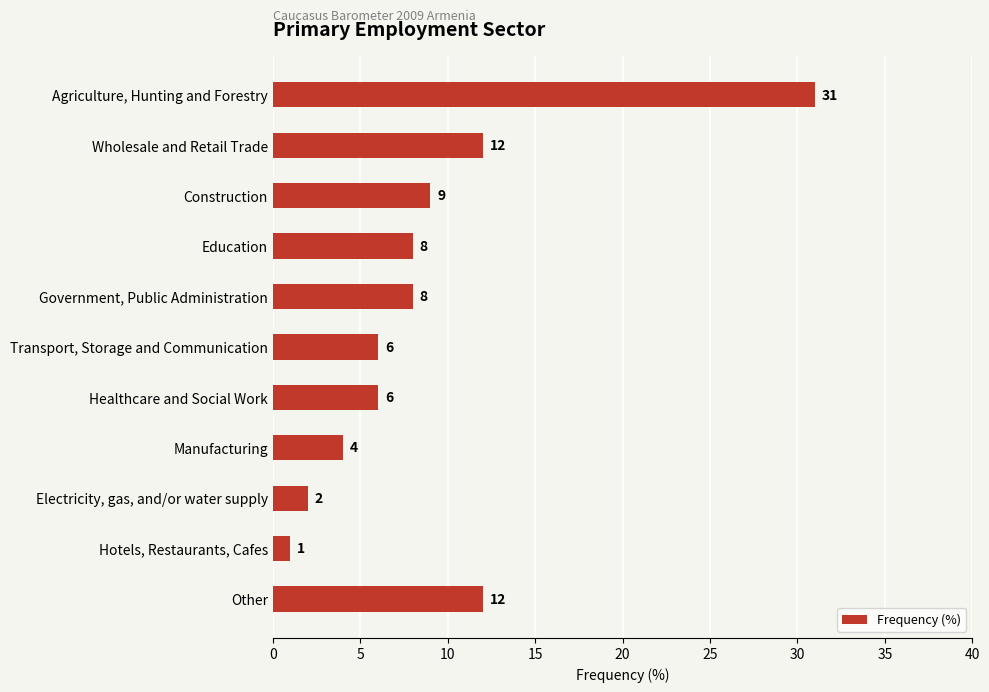

The value at Manufacturing is 7. True or false?

False